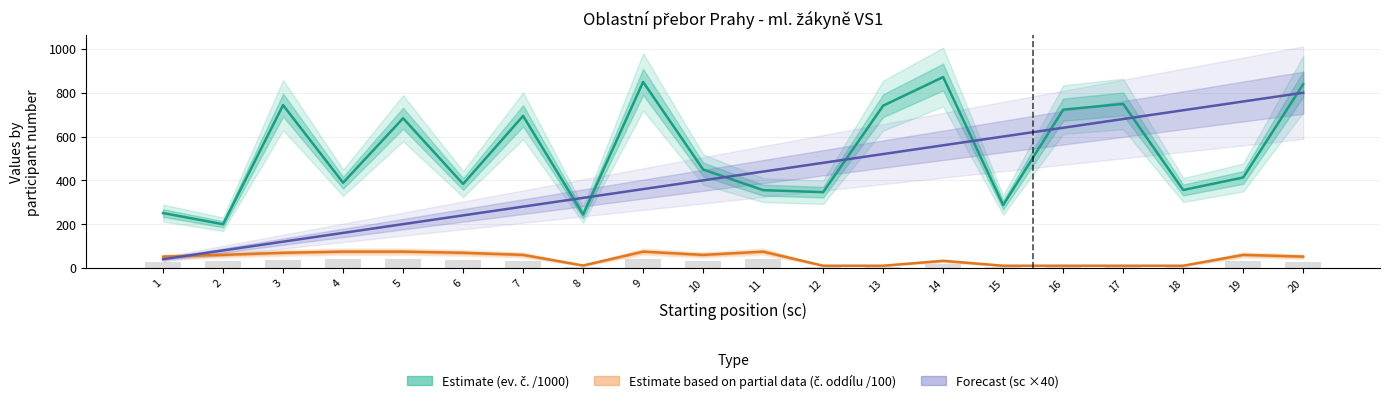

Reading left to right, list all the values displayed in this chart.

Estimate (ev. č. /1000): 1=250.6	2=199.6	3=743.4	4=389.2	5=683.5	6=383.3	7=694.2	8=243.9	9=849.3	10=449.5	11=355.2	12=346.0	13=740.9	14=871.6	15=287.2	16=722.7	17=748.9	18=356.0	19=413.0	20=838.8
Estimate based on partial data (č. oddílu /100): 1=51.7	2=59.6	3=69.3	4=74.5	5=74.5	6=69.3	7=59.6	8=11.1	9=74.5	10=59.6	11=74.5	12=10.2	13=10.2	14=32.5	15=10.2	16=10.2	17=10.2	18=10.2	19=59.6	20=51.7
Forecast (sc ×40): 1=40.0	2=80.0	3=120.0	4=160.0	5=200.0	6=240.0	7=280.0	8=320.0	9=360.0	10=400.0	11=440.0	12=480.0	13=520.0	14=560.0	15=600.0	16=640.0	17=680.0	18=720.0	19=760.0	20=800.0